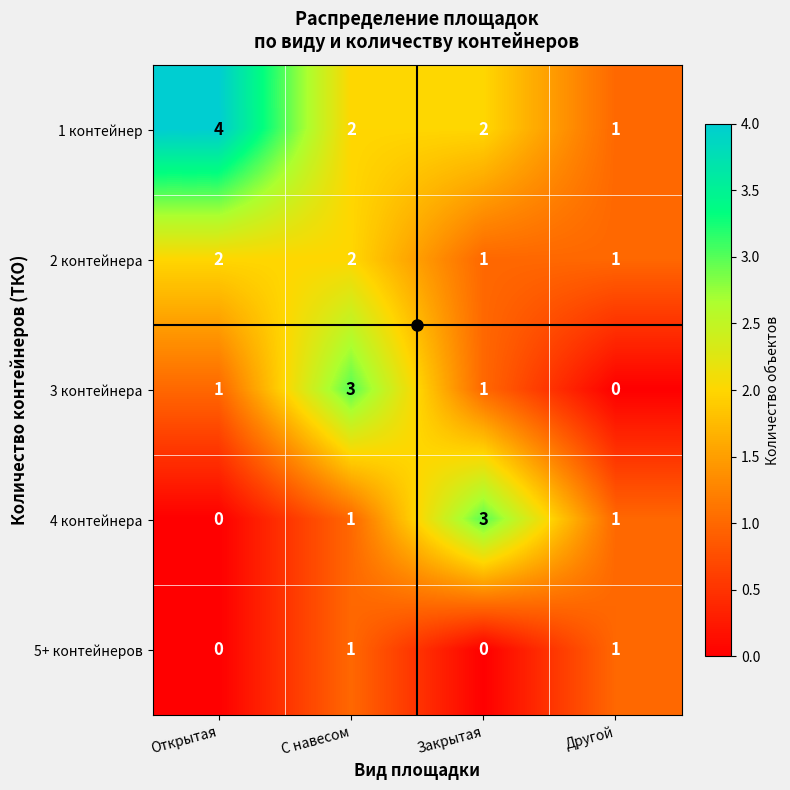

What is the spread (max minus min) of values at Закрытая?

3